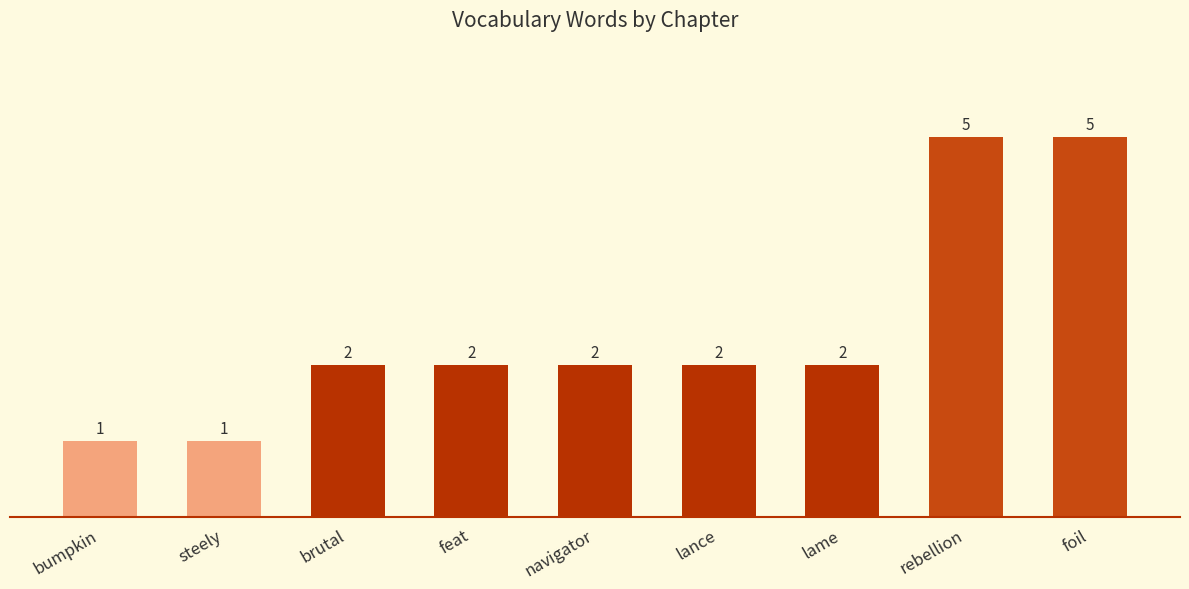

How many values are between 2 and 3?

5